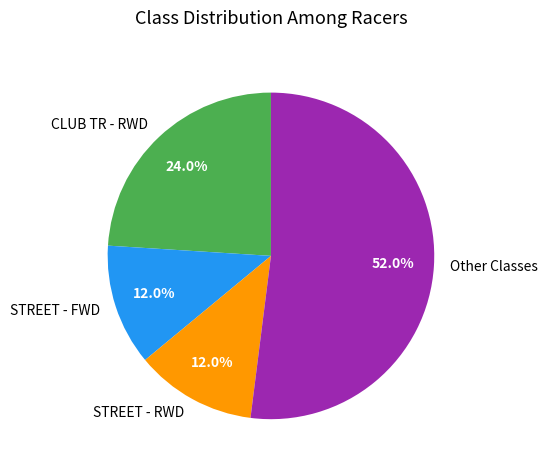

Is STREET - FWD the majority of the pie?

No